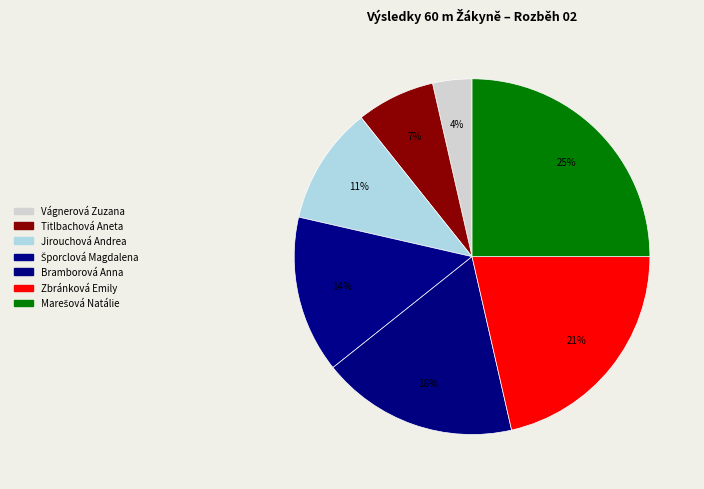

Which slice is the largest?

Marešová Natálie